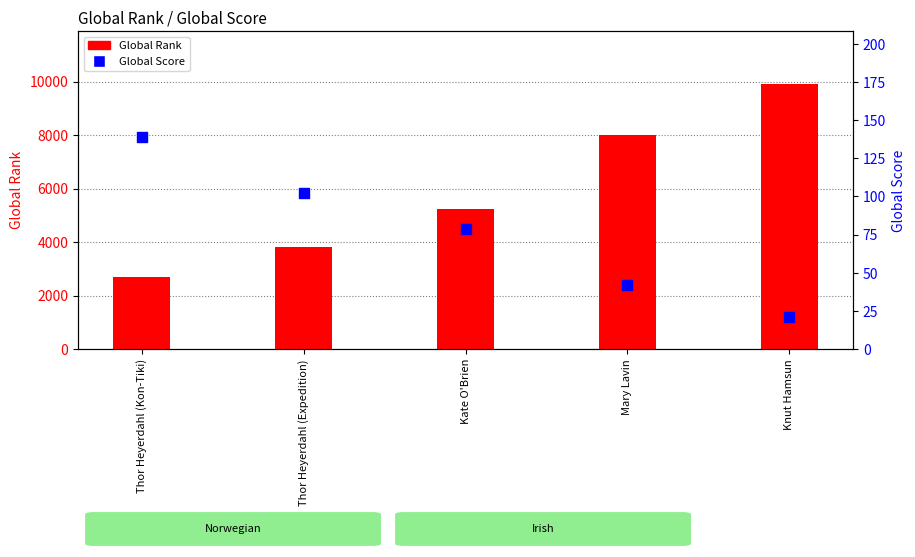

At which category is the sum across all series the highest?

Knut Hamsun